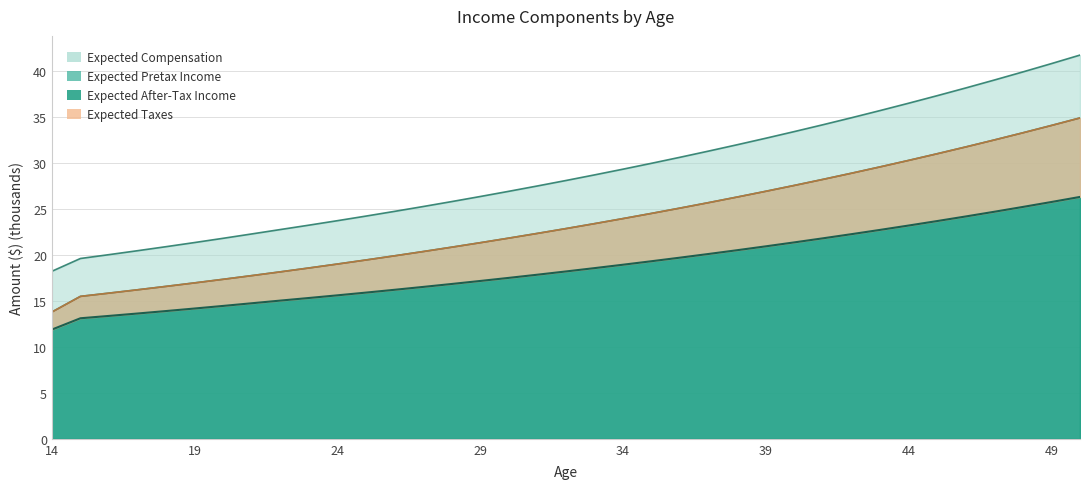

How many data points in Expected Pretax Income are above 22?

20